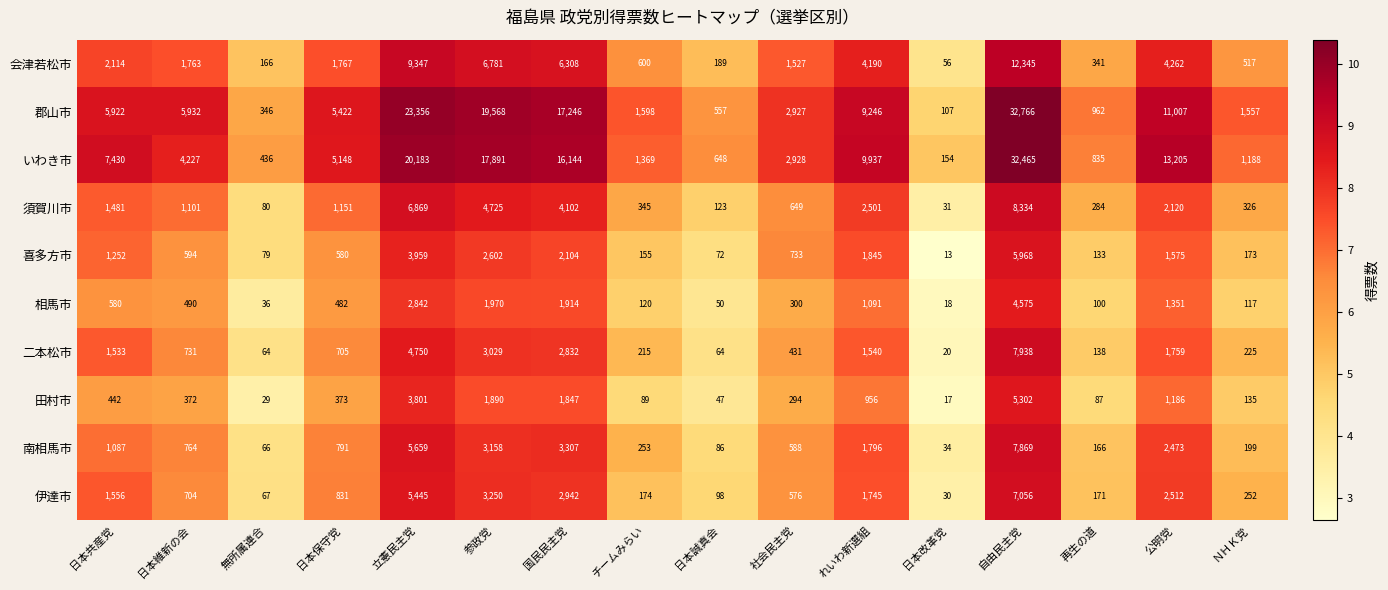

At which label does 田村市 reach its minimum?

日本改革党